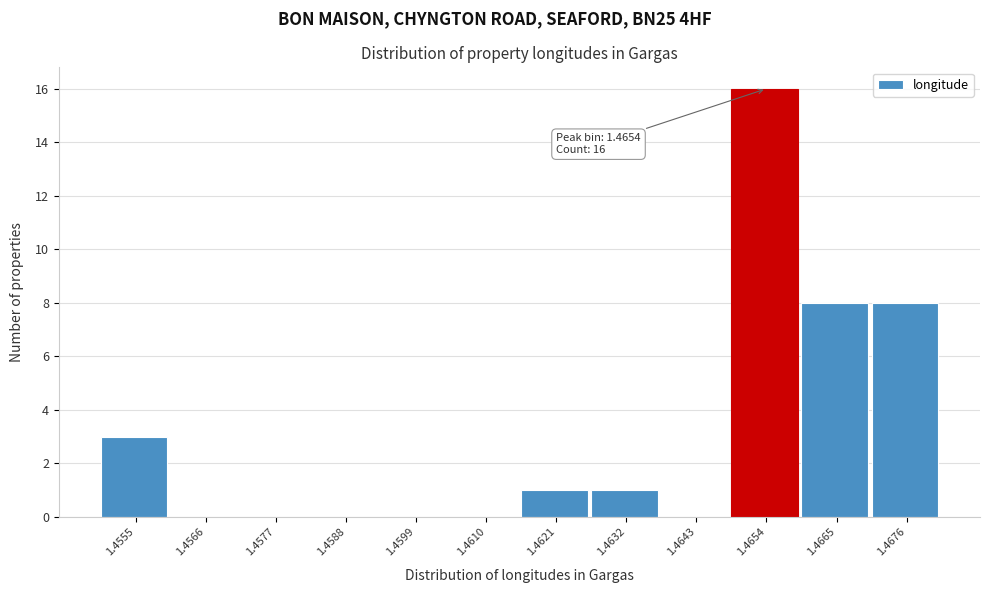

Reading left to right, extract all data points from this chart.

1.4555=3	1.4566=0	1.4577=0	1.4588=0	1.4599=0	1.4610=0	1.4621=1	1.4632=1	1.4643=0	1.4654=16	1.4665=8	1.4676=8